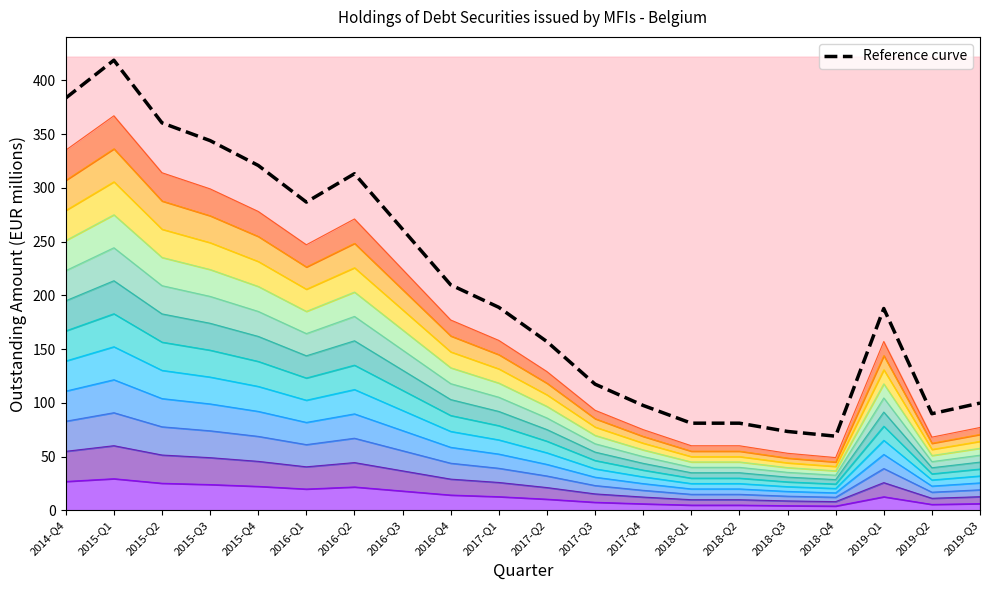

Does the chart have visible grid lines?

No